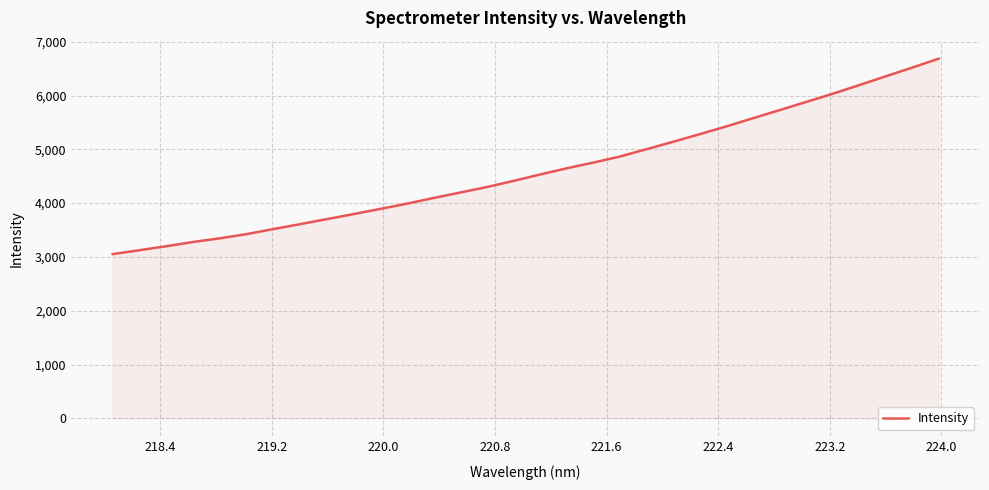

What is the maximum value shown in the chart?

6686.1